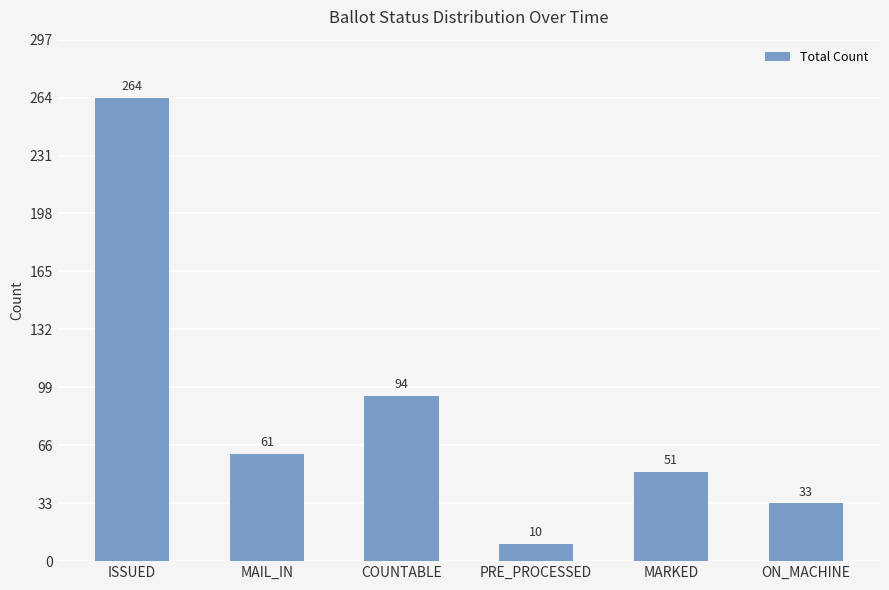

Rank the categories by value from highest to lowest.

ISSUED, COUNTABLE, MAIL_IN, MARKED, ON_MACHINE, PRE_PROCESSED